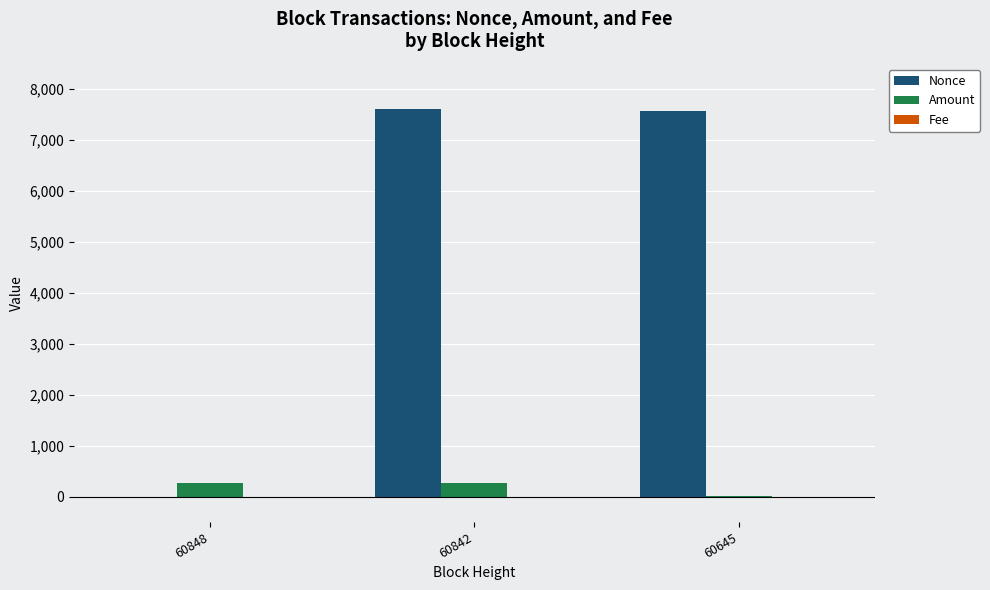

Where is Nonce nearest to the value 3807?

60645